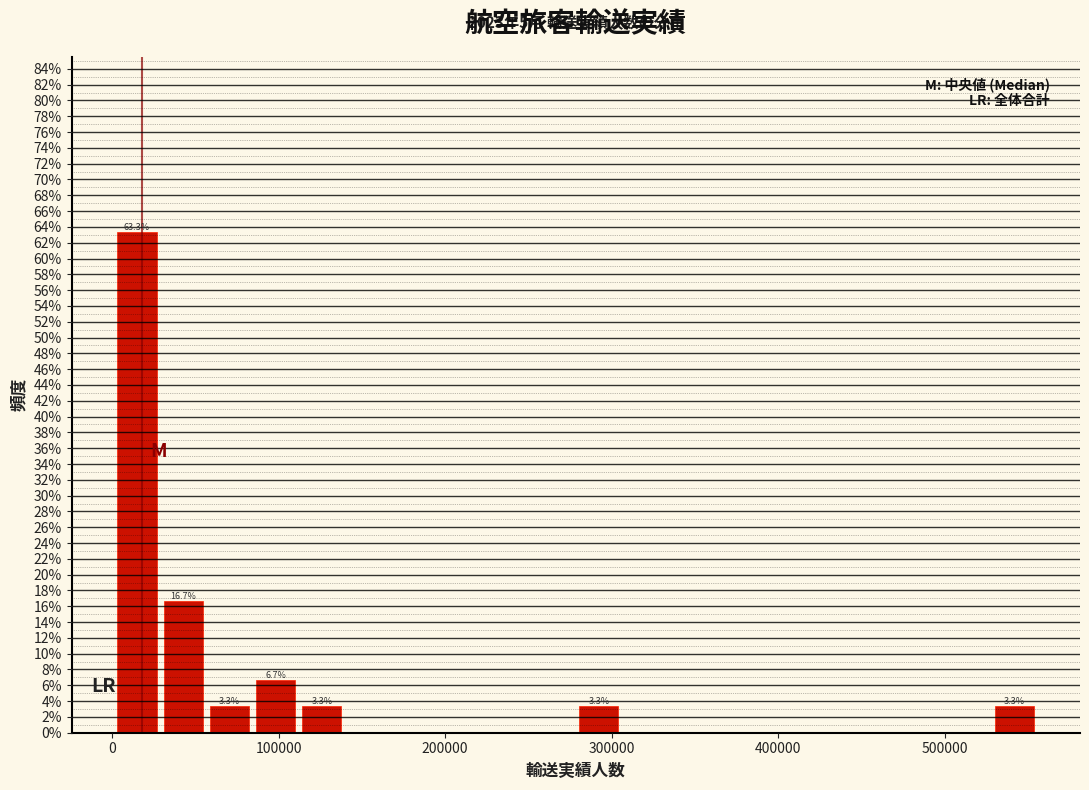

Read against the x-axis, roughly where is the centre of the tallest bar?

10000